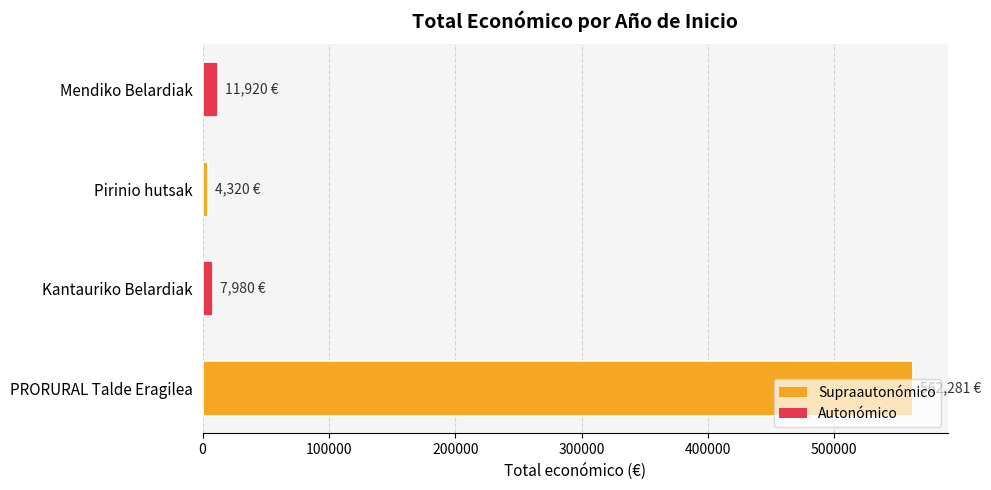

Which category has the highest value across all series?

PRORURAL Talde Eragilea